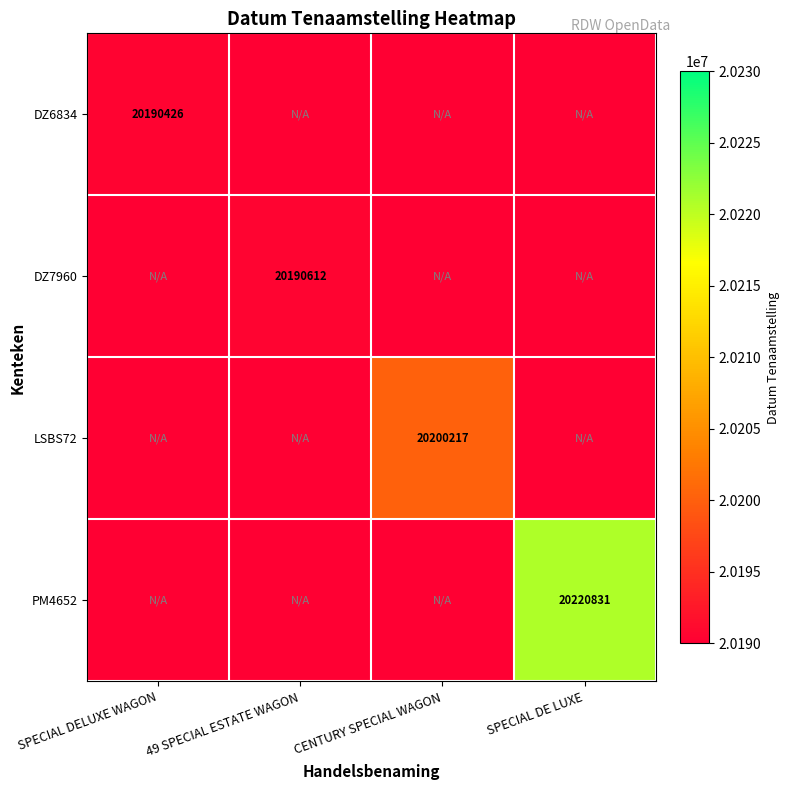

Is it true that LSBS72 equals -10525681 at 49 SPECIAL ESTATE WAGON?

False